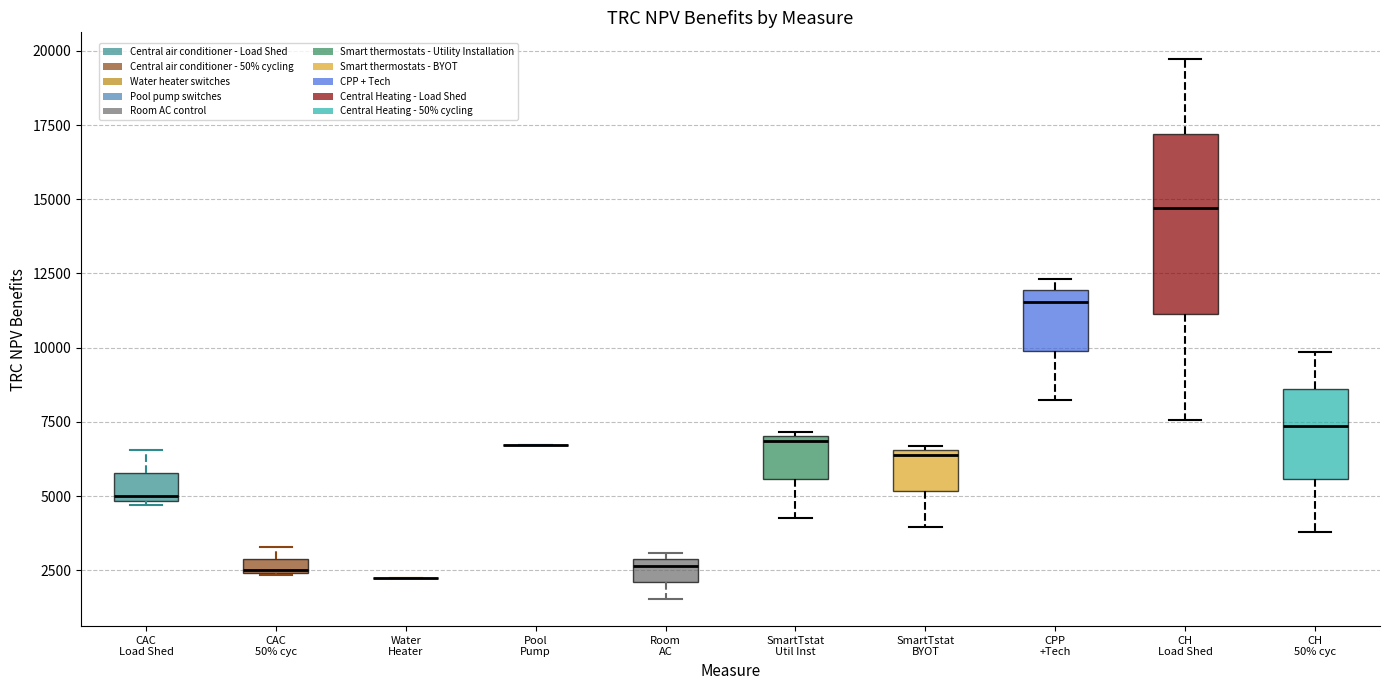

Where is the lower edge of the box for SmartTstat Util Inst on the y-axis? The values are not printed on the chart, so give them approximately, as read against the axis.

5500